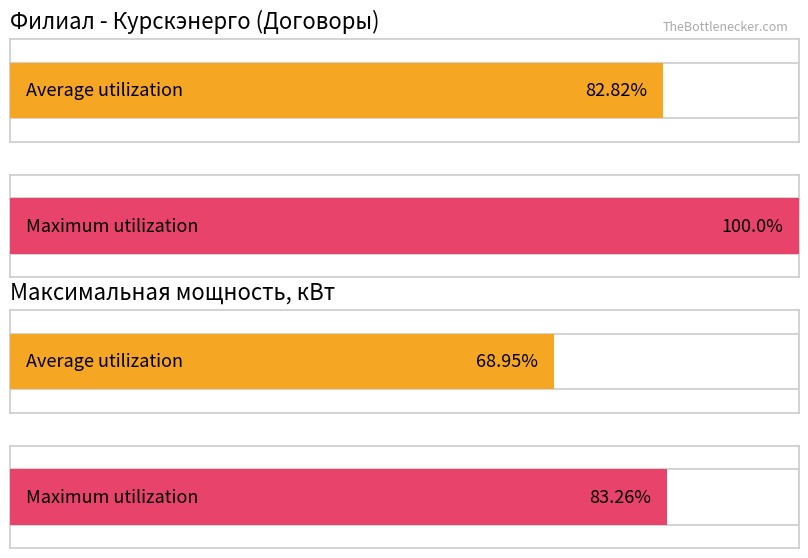

How many bars are there in each group?

2